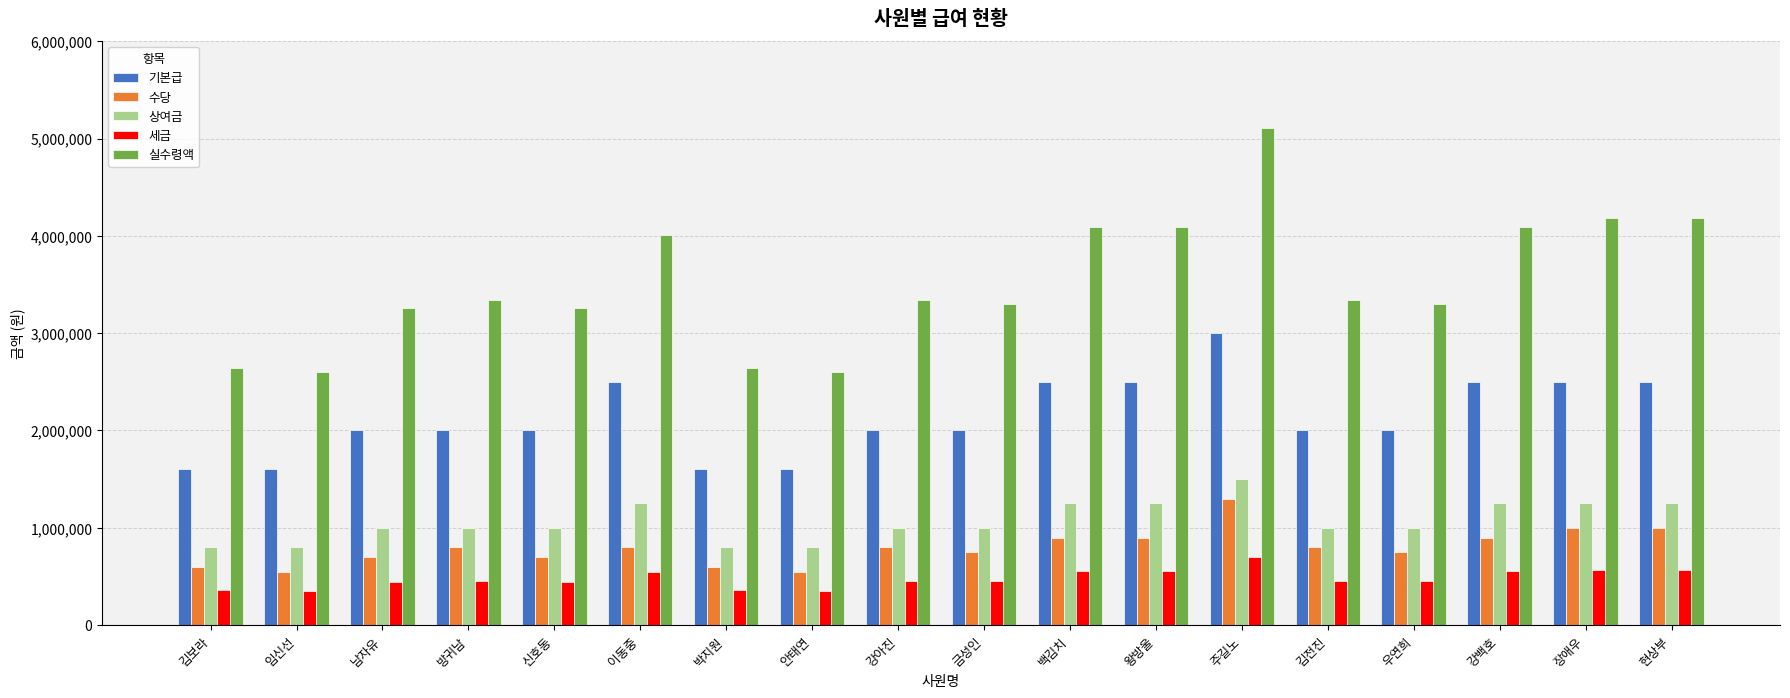

What is the total value across all series at 금성인?

7500000